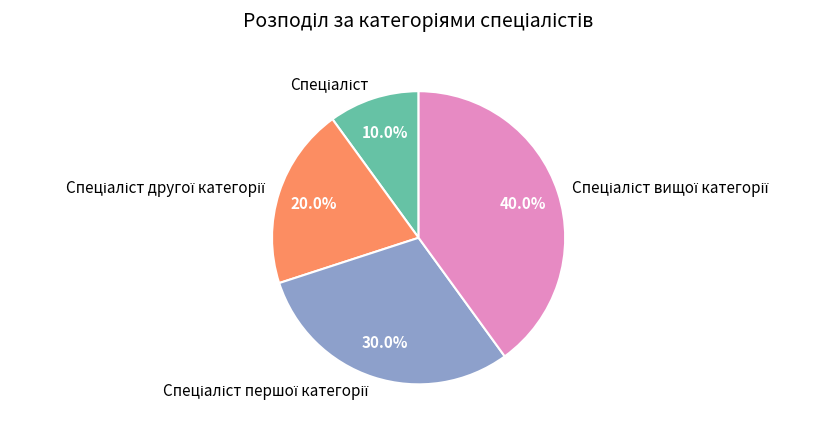

Is there any slice that represents more than half of the pie?

No